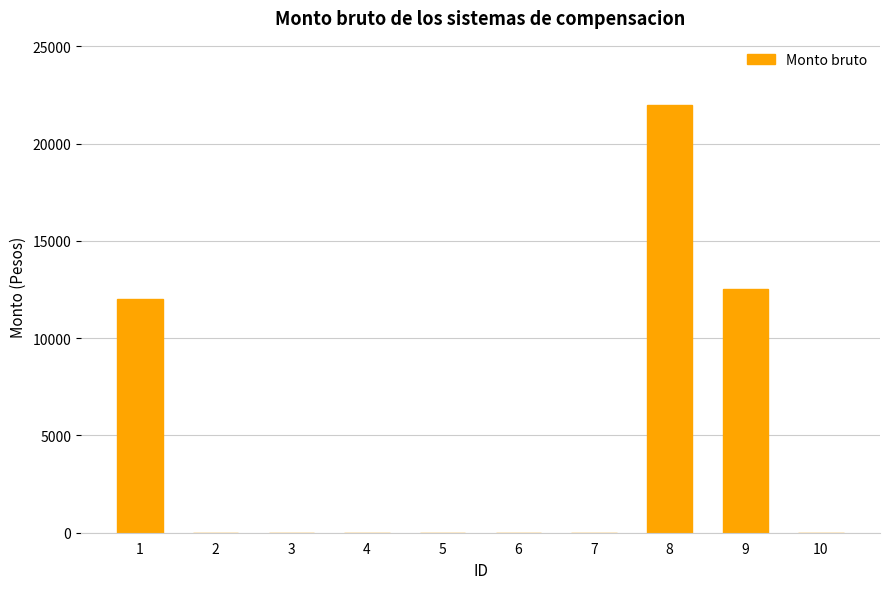

The value at 2 is 9449.6. True or false?

False